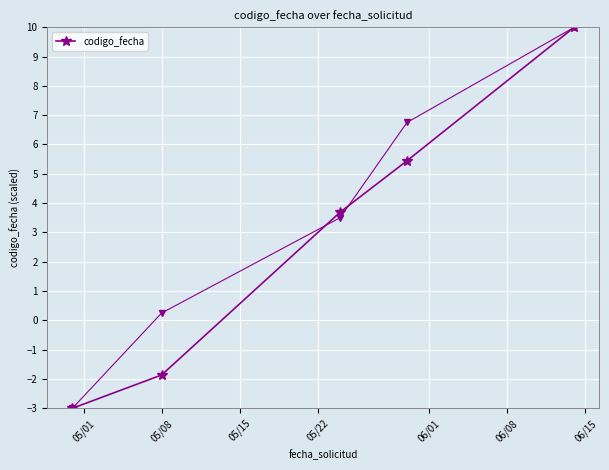

True or false: codigo_fecha has more than 0 interior local peaks.

False